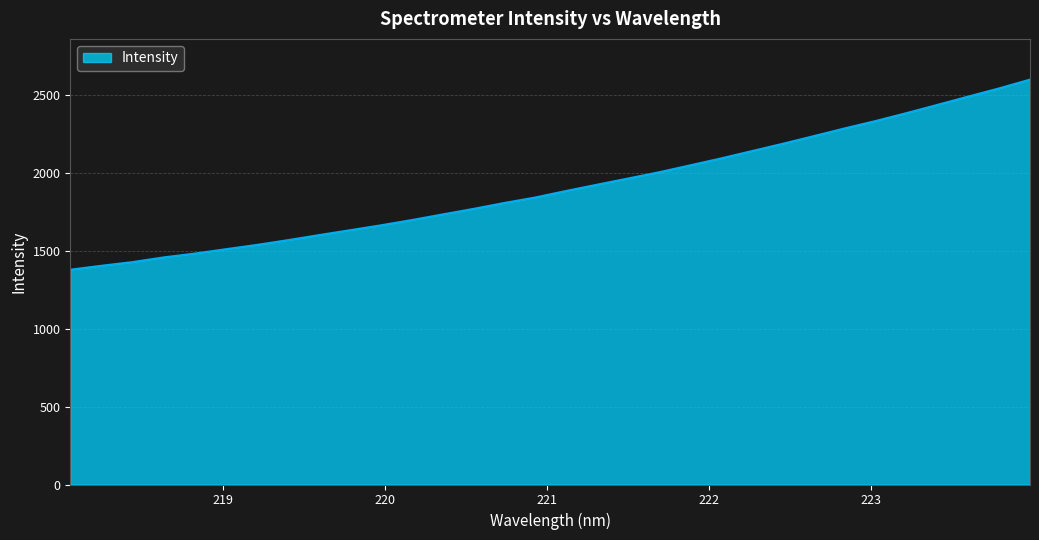

What is the greatest value displayed?

2596.8